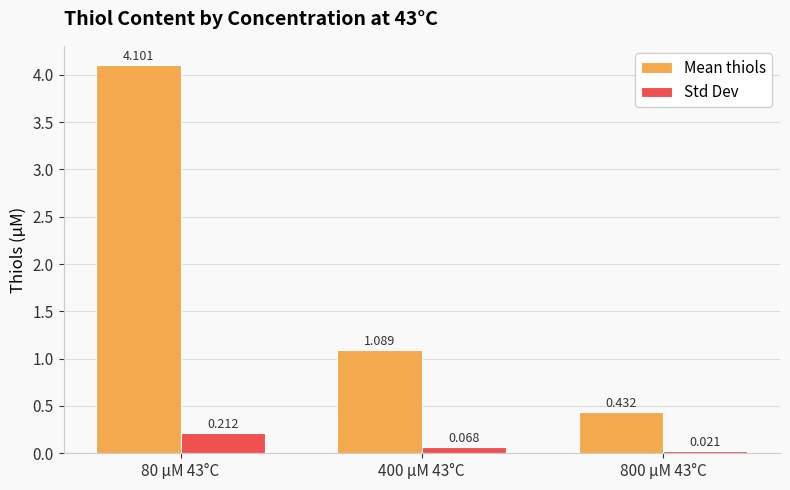

List the series in order of their peak value, highest first.

Mean thiols, Std Dev